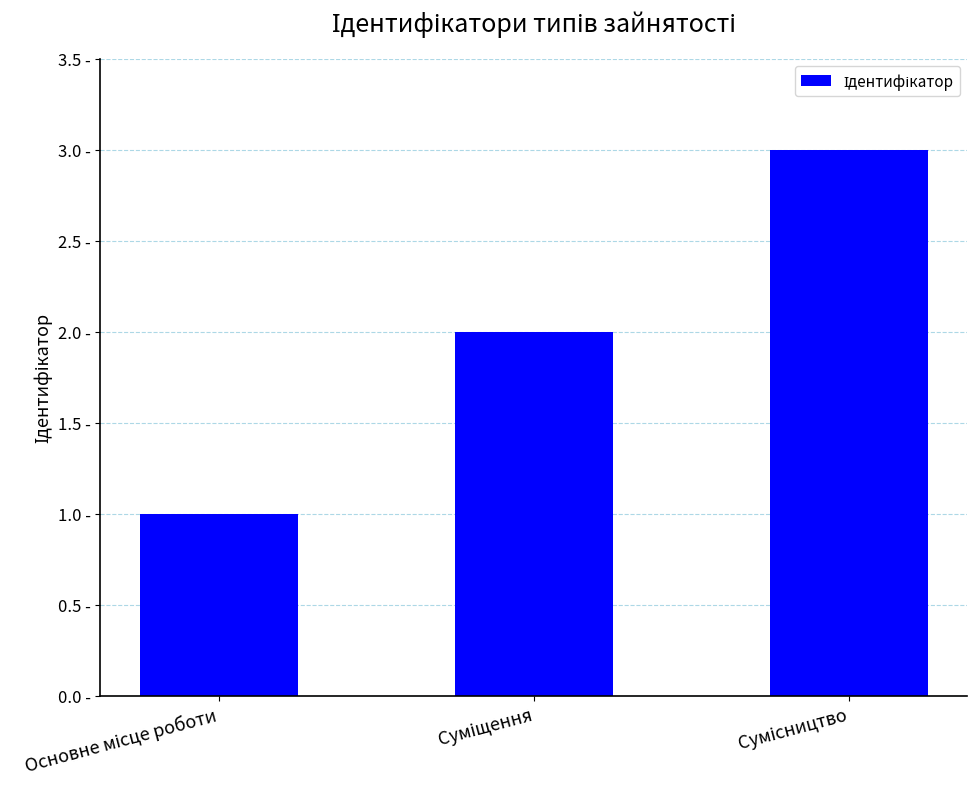

What is the difference between the values at Основне місце роботи and Сумісництво?

2